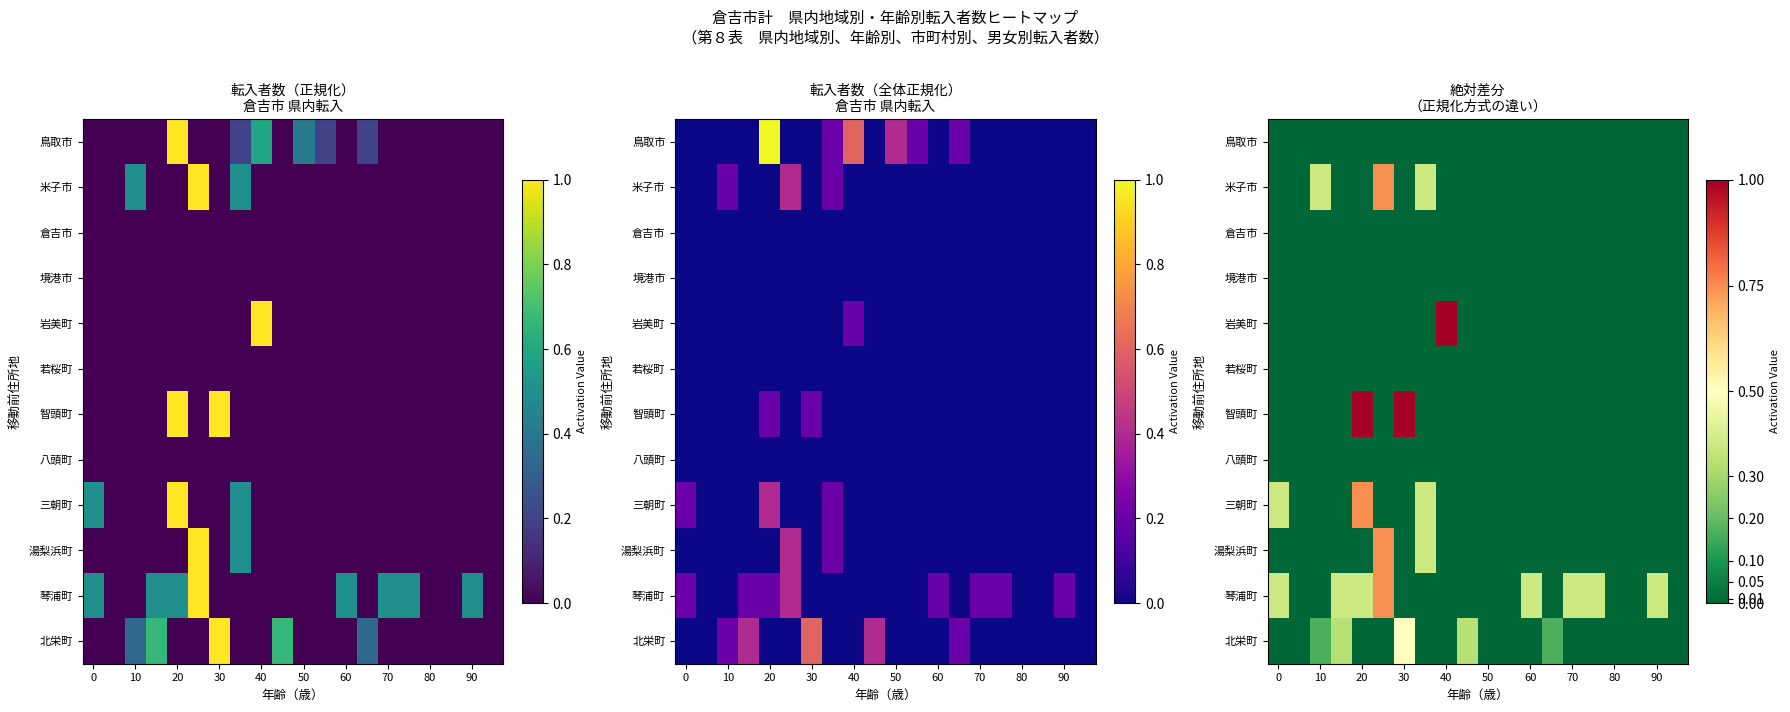

What is the sum of all 智頭町 values?

2.0